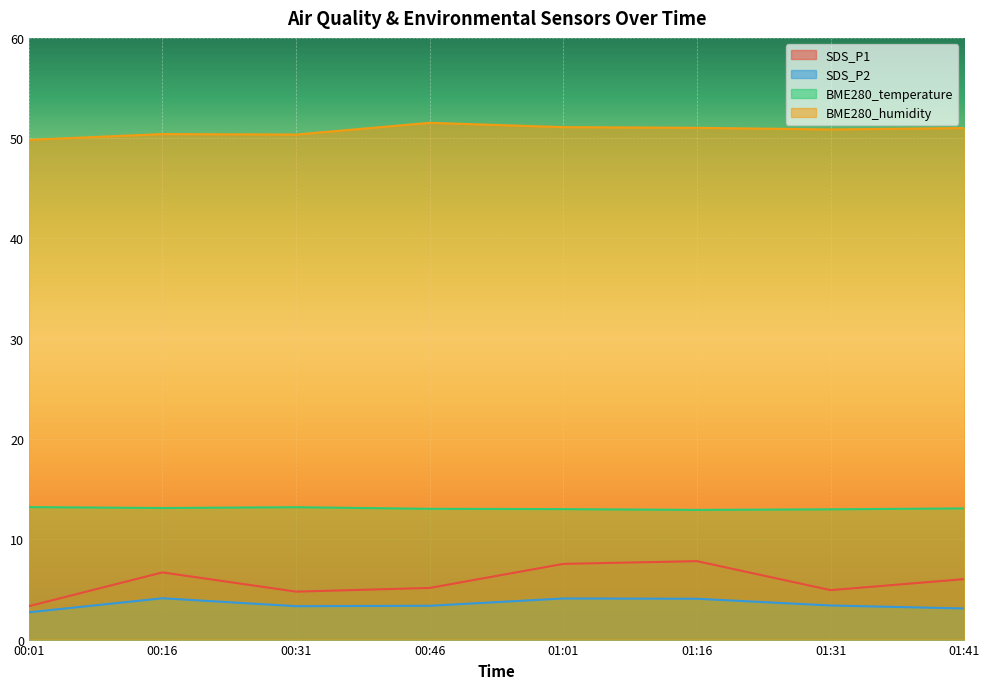

True or false: SDS_P2 and BME280_humidity intersect in this chart.

False